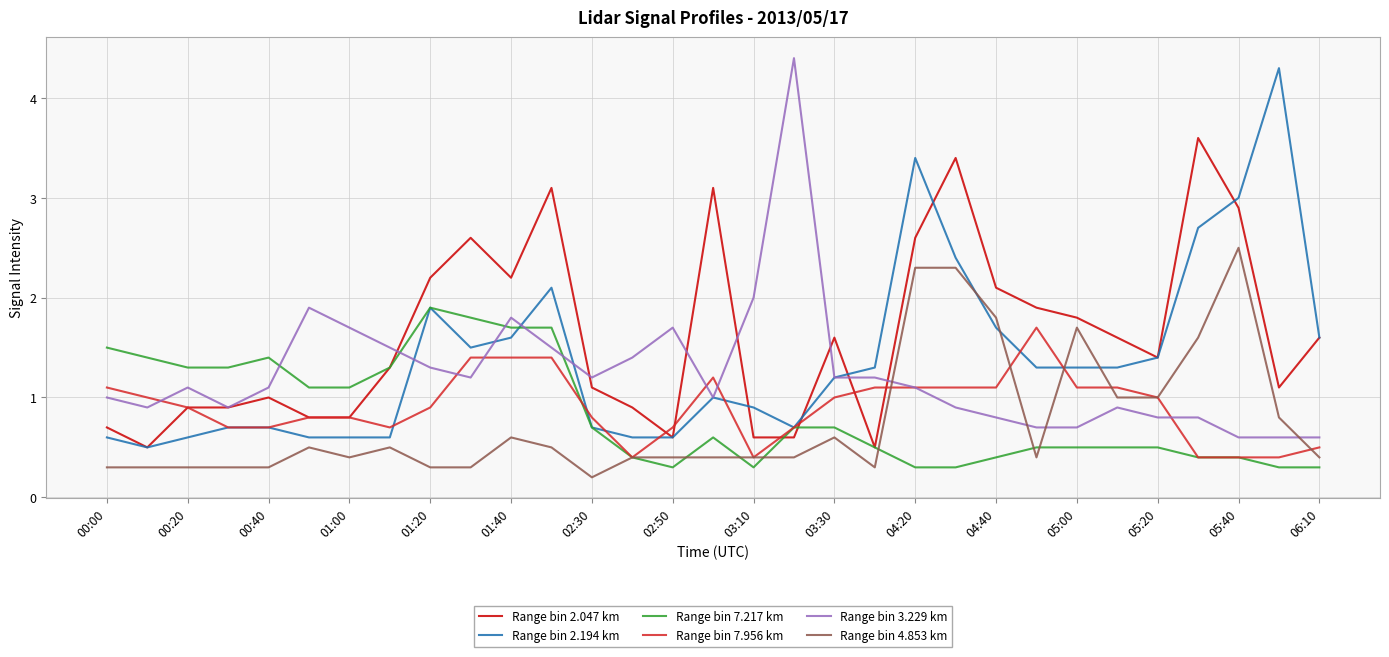

True or false: Range bin 4.853 km and Range bin 2.047 km intersect in this chart.

False